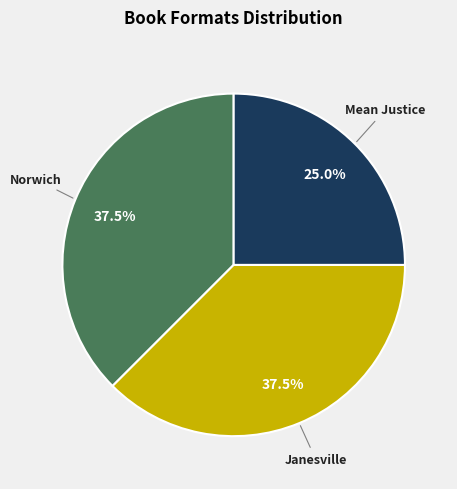

Is there any slice that represents more than half of the pie?

No